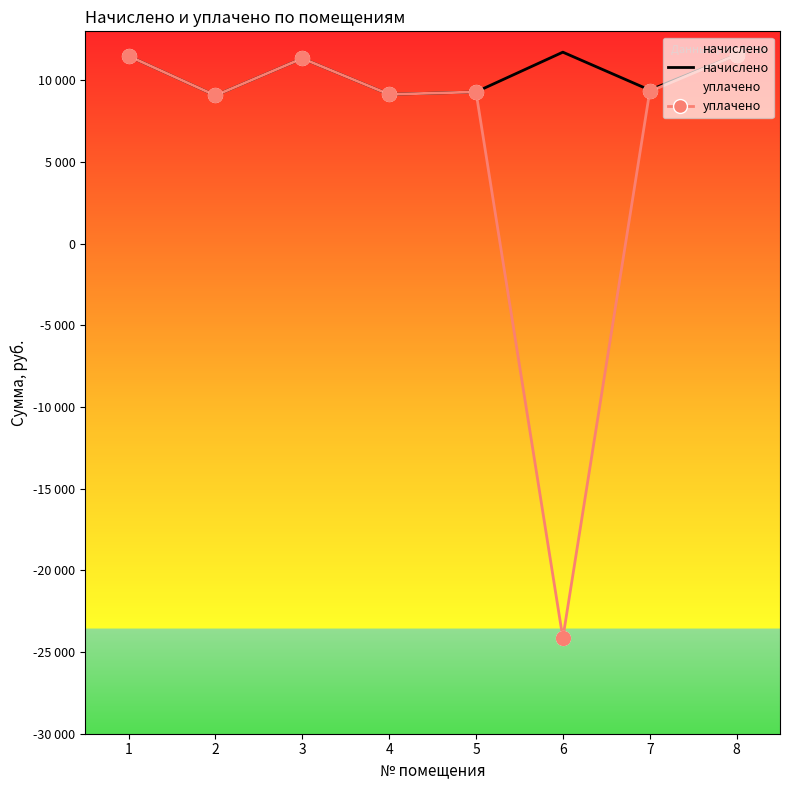

What are all the series names shown in the legend?

начислено, уплачено